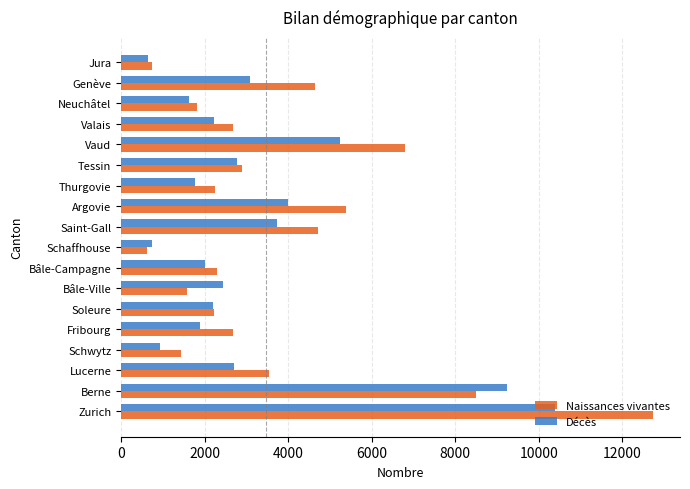

True or false: Décès has a value of 4475 at Genève.

False